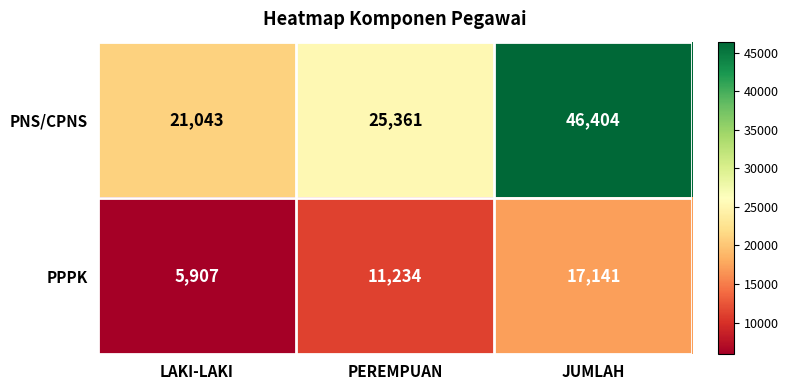

At PEREMPUAN, list the series in order from smallest to largest.

PPPK, PNS/CPNS